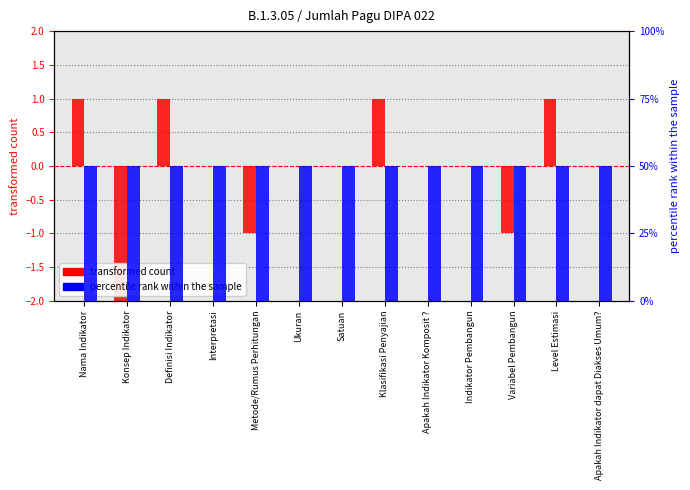

Which series has the largest total across all categories?

percentile rank within the sample